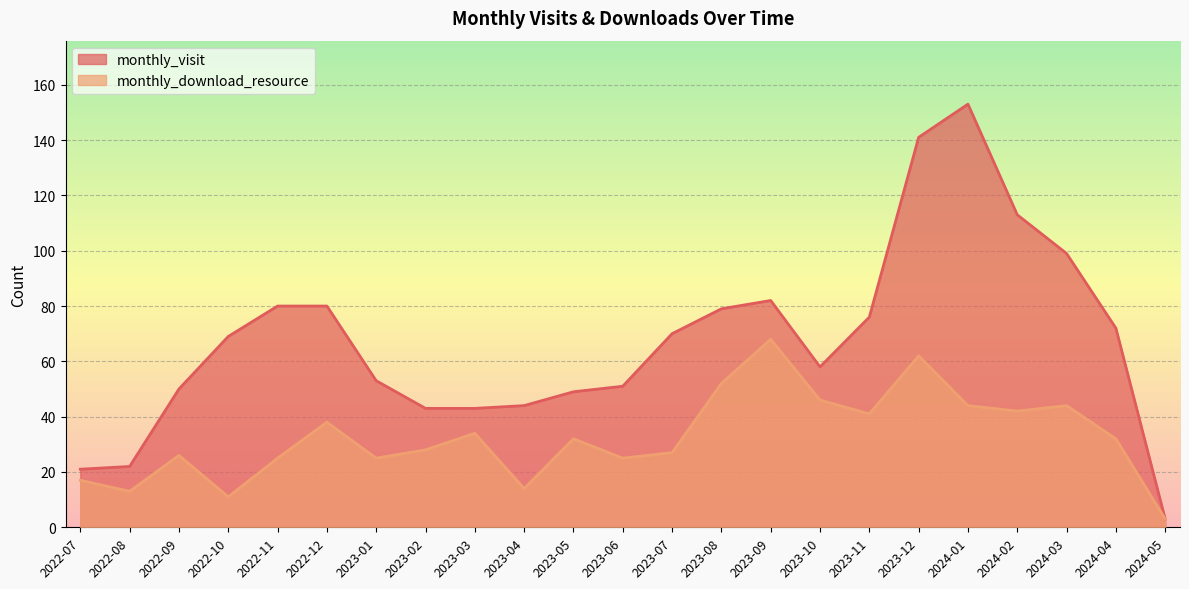

Rank the categories by monthly_visit value from lowest to highest.

2024-05, 2022-07, 2022-08, 2023-02, 2023-03, 2023-04, 2023-05, 2022-09, 2023-06, 2023-01, 2023-10, 2022-10, 2023-07, 2024-04, 2023-11, 2023-08, 2022-11, 2022-12, 2023-09, 2024-03, 2024-02, 2023-12, 2024-01